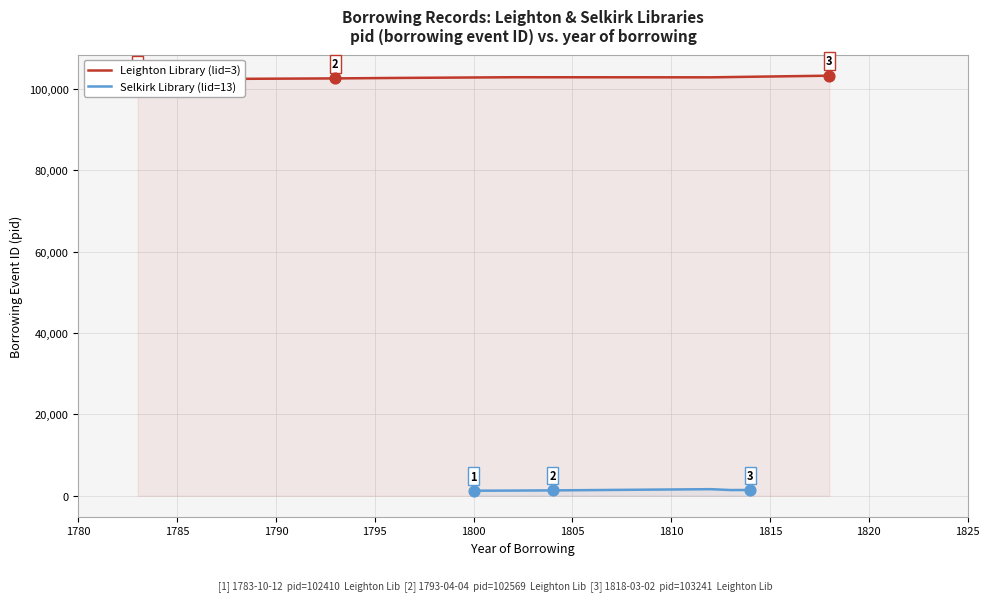

What is the change in value from 1790 to 1805?

+252